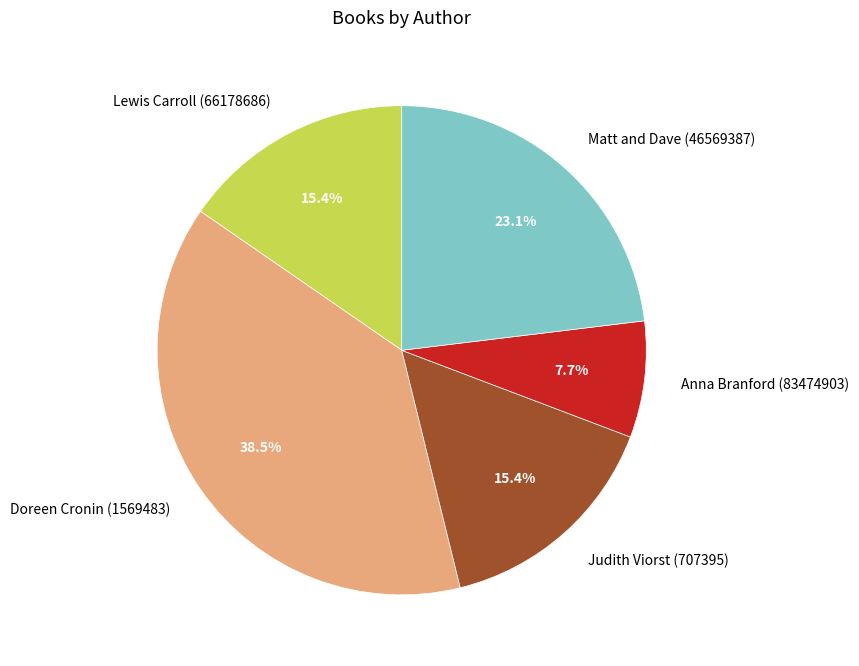

Which has a higher value, Doreen Cronin (1569483) or Judith Viorst (707395)?

Doreen Cronin (1569483)